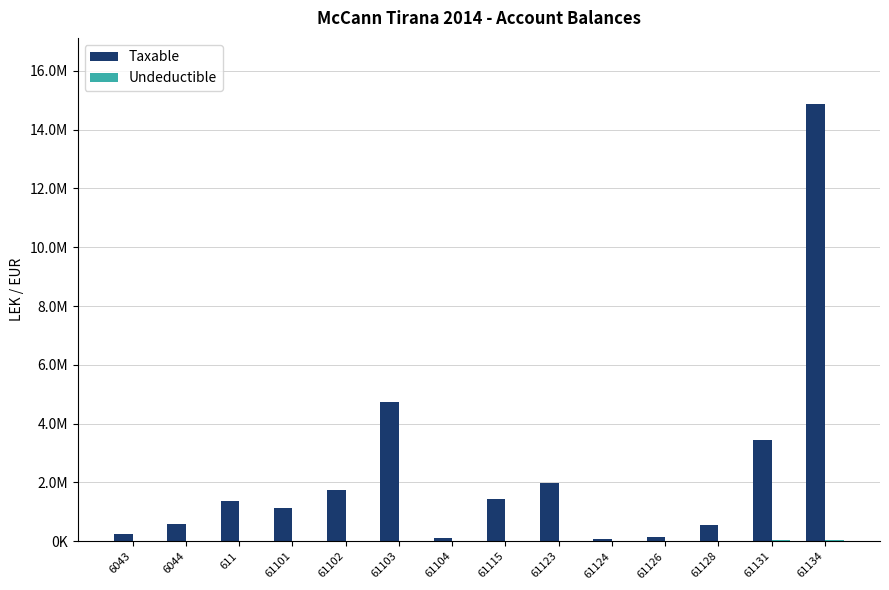

List the series in order of their peak value, highest first.

Taxable, Undeductible